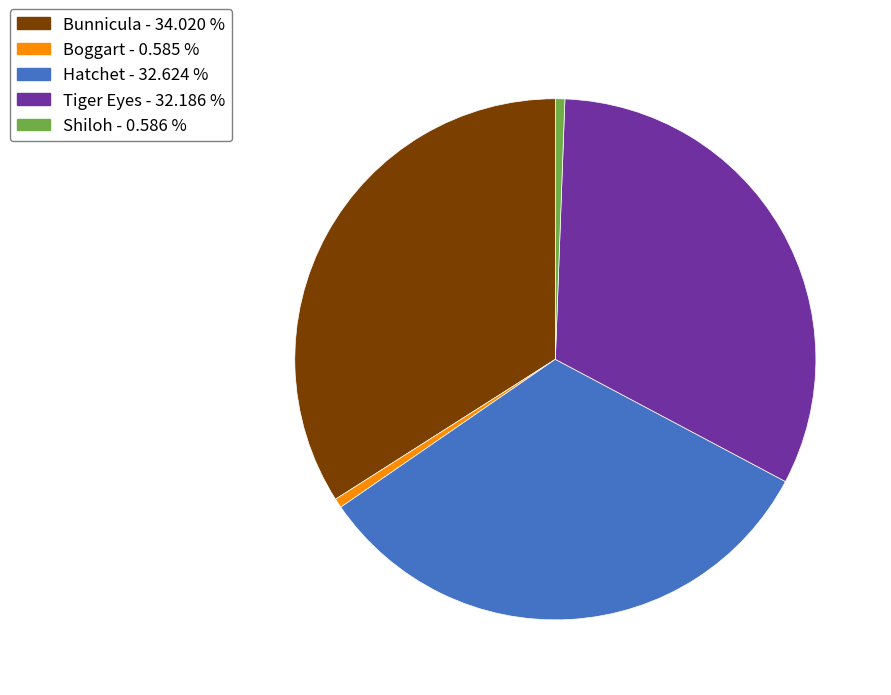

Count the number of slices in the pie.

5